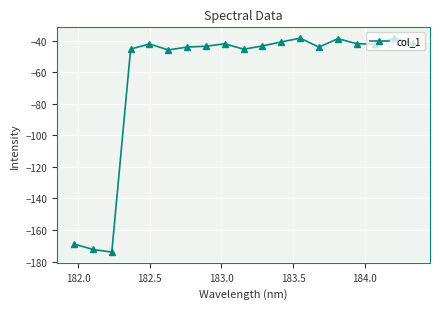

What is the difference between the maximum and minimum values?

135.8